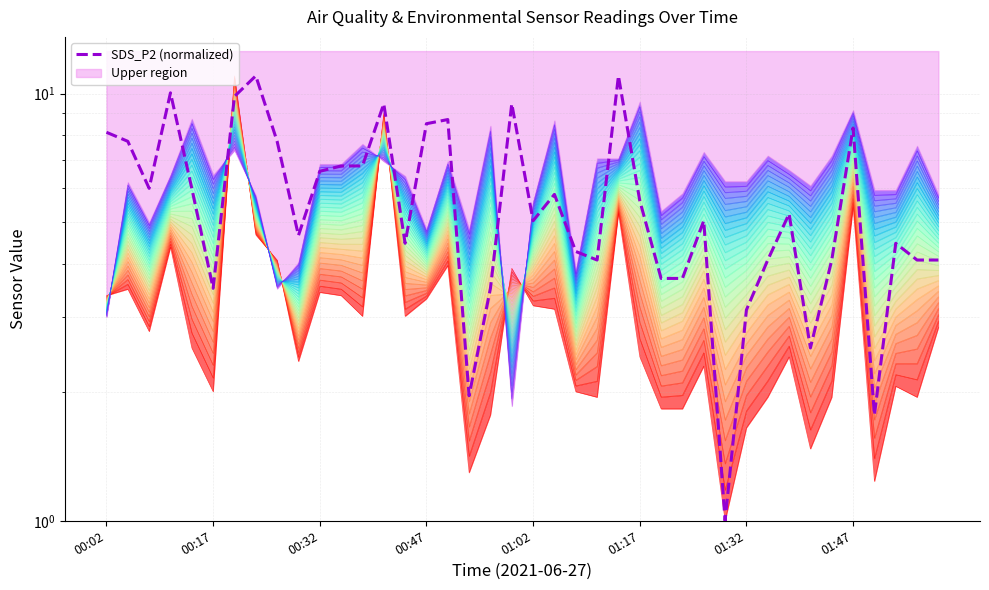

How many data points are less than 5?

18